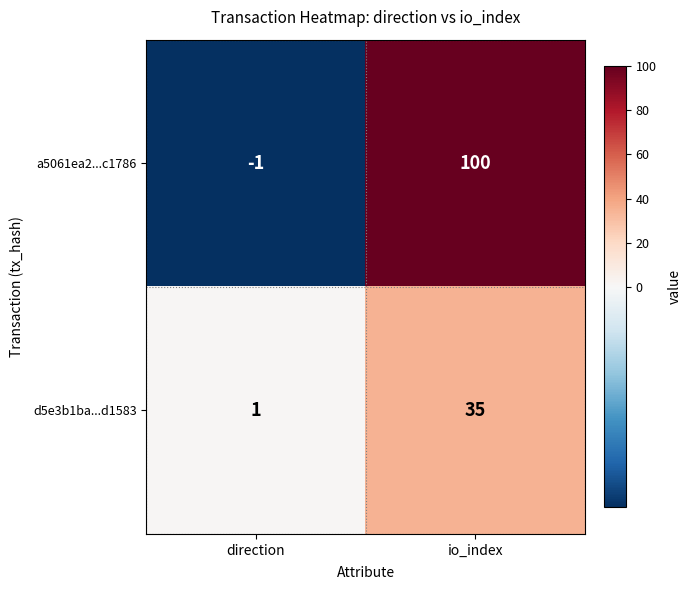

What is the average value of the d5e3b1ba...d1583 series?

18